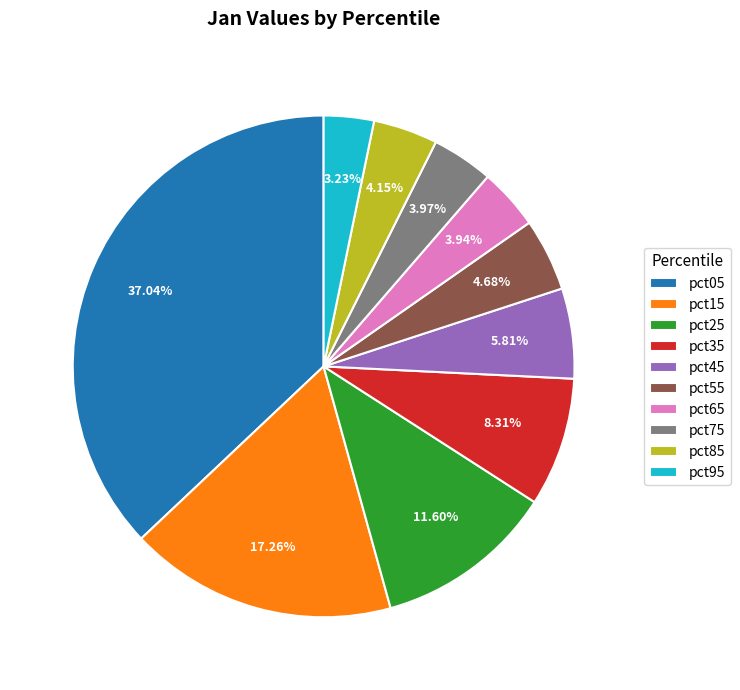

Does pct15 represent more than half of the total?

No